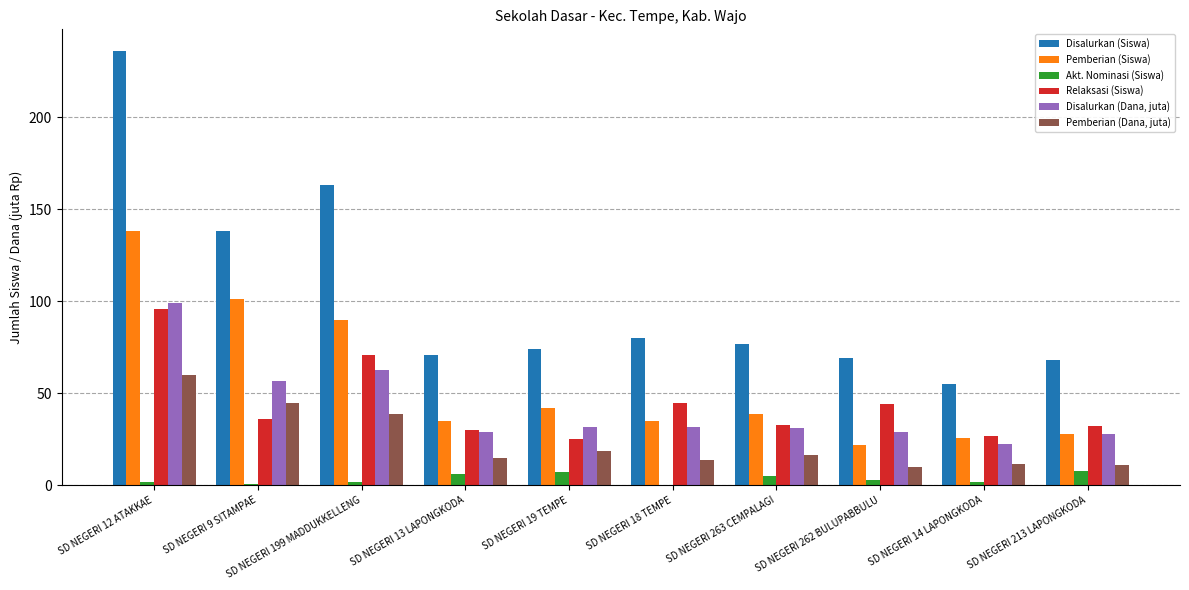

The Disalurkan (Dana, juta) series shows 56.7 at SD NEGERI 9 SITAMPAE. True or false?

True